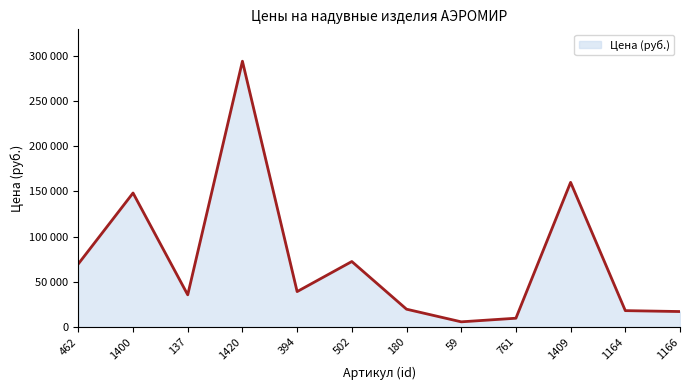

Which label corresponds to the largest value in the chart?

1420